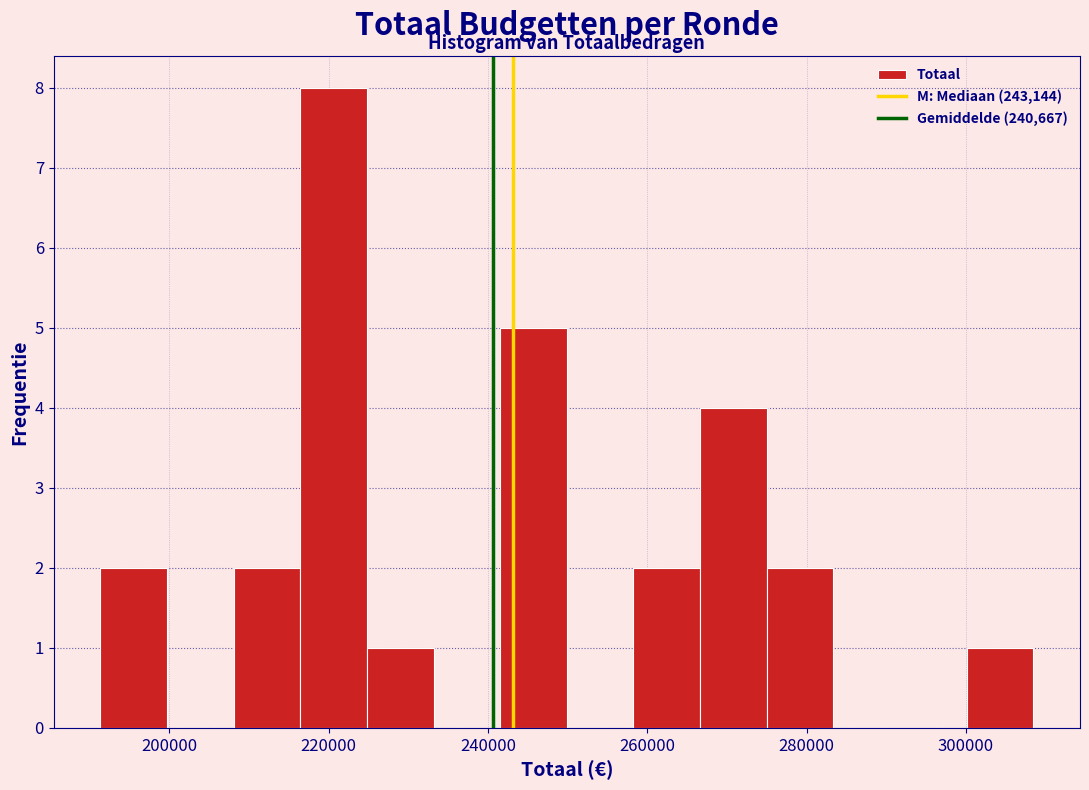

Reading left to right, transcribe this chart: for each bar, give the range it covers on the x-axis and its height. Neither the bar edges nor the heights are printed on the chart, so give them approximately, as read against the axes.

192000 to 200000: 2
200000 to 208000: 0
208000 to 216000: 2
216000 to 224000: 8
224000 to 234000: 1
234000 to 242000: 0
242000 to 250000: 5
250000 to 258000: 0
258000 to 266000: 2
266000 to 274000: 4
274000 to 284000: 2
284000 to 292000: 0
292000 to 300000: 0
300000 to 308000: 1